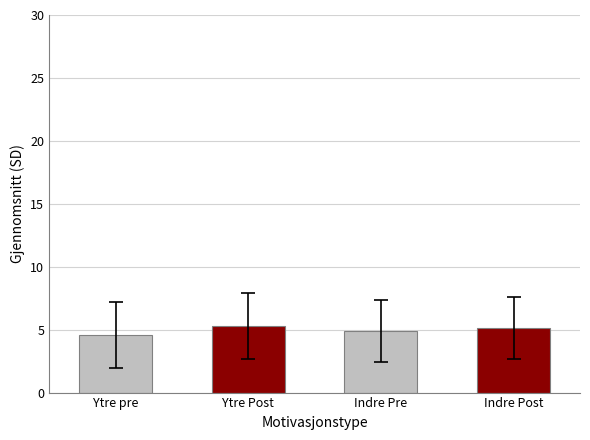

What is the greatest value displayed?

5.3